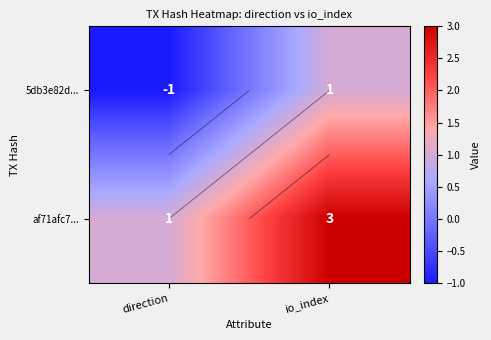

What value does the af71afc7... series have at direction?

1